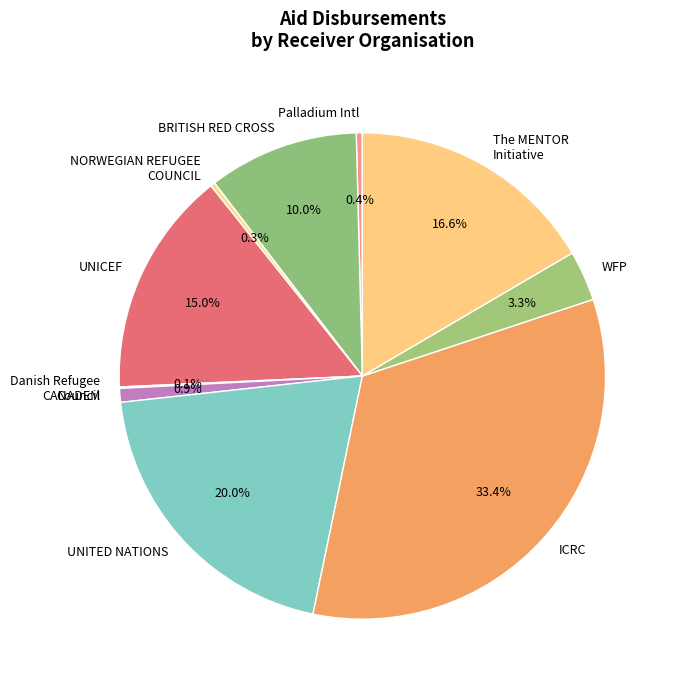

Is there any slice that represents more than half of the pie?

No